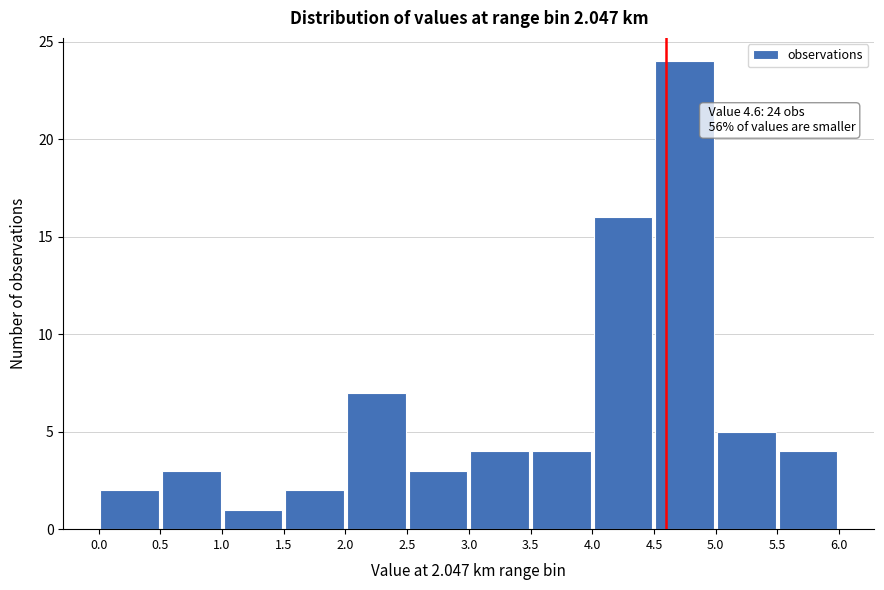

Which range on the x-axis has the tallest bar?

4.5 to 5.0